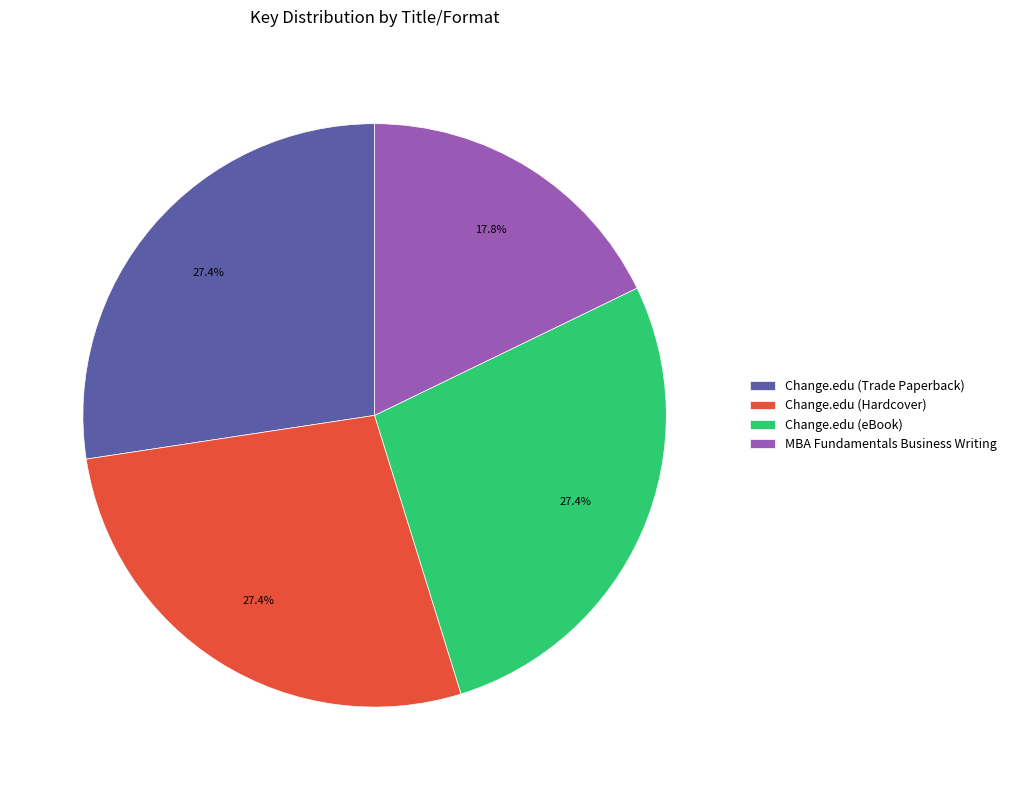

To the nearest percent, what is the difference between the largest and smallest slice percentages?

10%